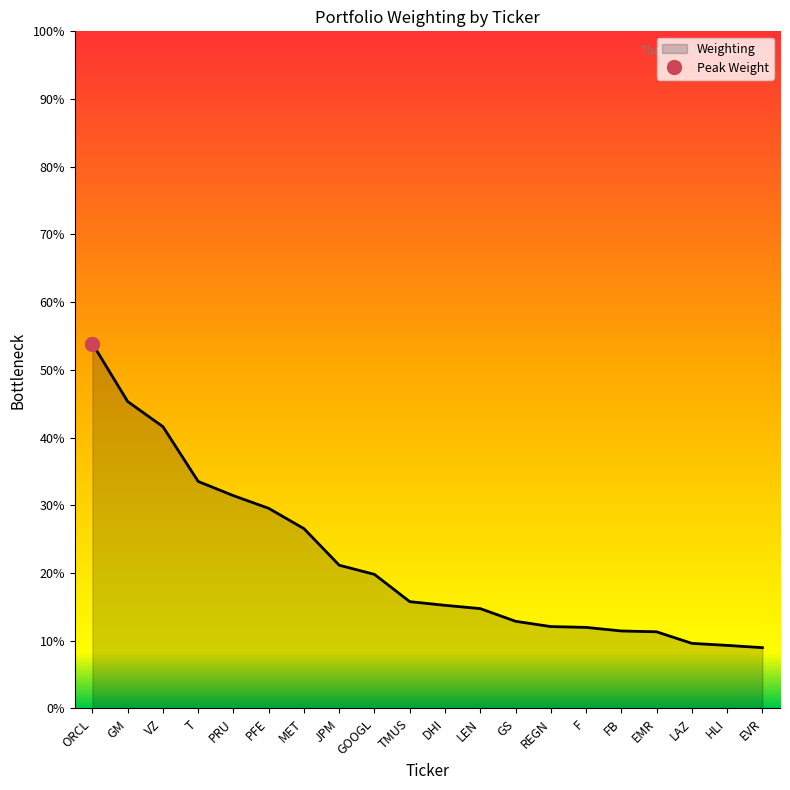

Rank the categories by value from lowest to highest.

EVR, HLI, LAZ, EMR, FB, F, REGN, GS, LEN, DHI, TMUS, GOOGL, JPM, MET, PFE, PRU, T, VZ, GM, ORCL